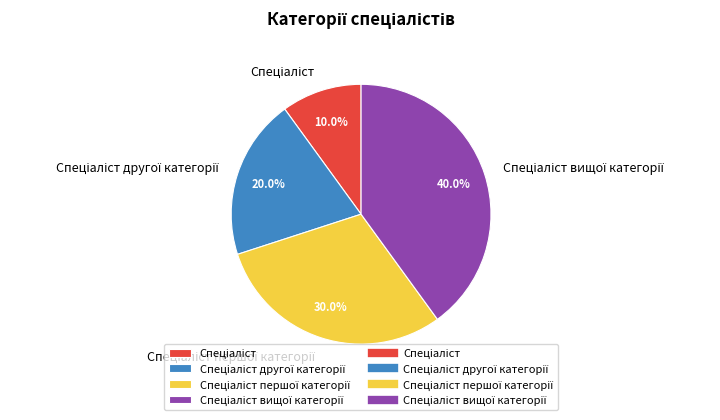

How many segments does this pie chart have?

4